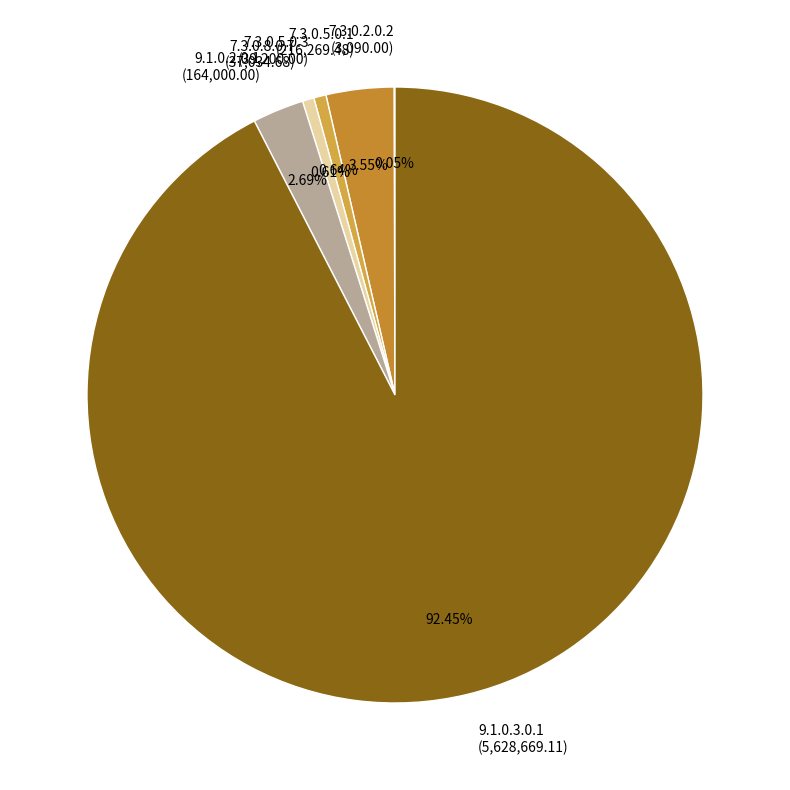

Combined, do 9.1.0.2.0.1 (164,000.00) and 7.3.0.8.0.7 (37,034.68) account for over 50%?

No